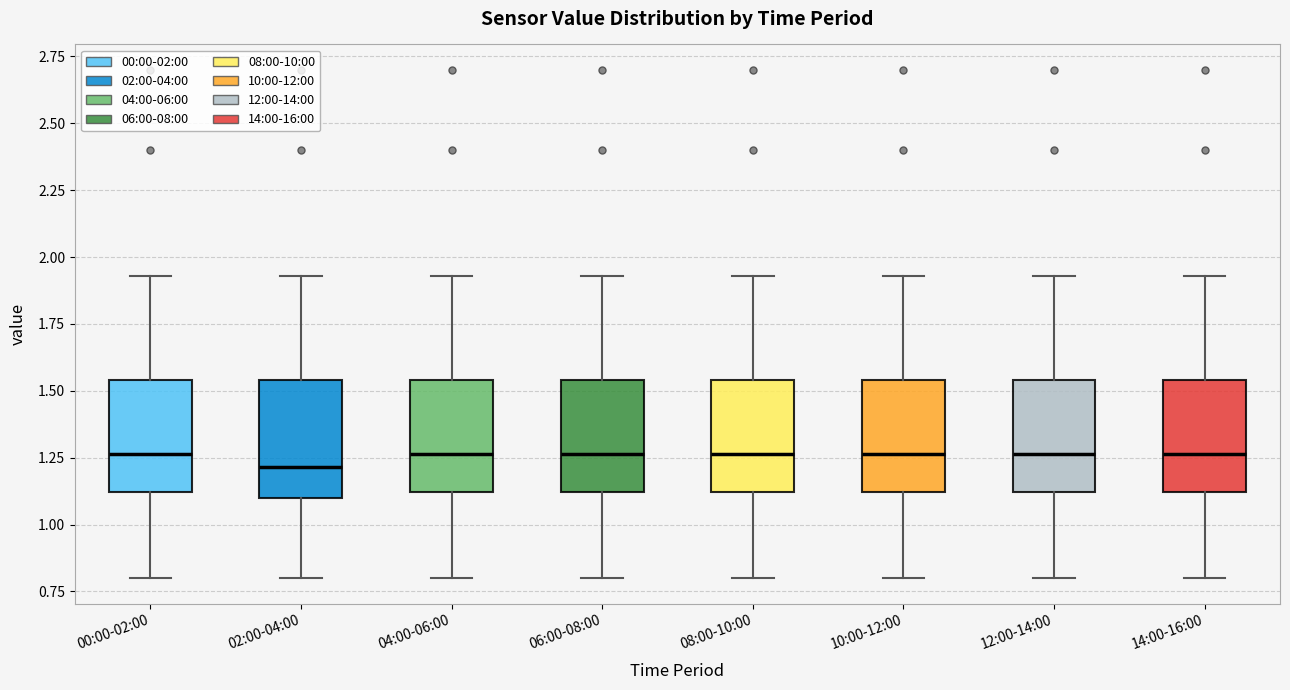

Reading left to right, transcribe this box plot: for each box, give where its median line is, the range the box spans, and where its two whiskers end, as read against the y-axis. The values are not printed on the chart, so give them approximately, as read against the axis.

00:00-02:00: median 1.25, box 1.10 to 1.55, whiskers 0.80 to 1.95
02:00-04:00: median 1.20, box 1.10 to 1.55, whiskers 0.80 to 1.95
04:00-06:00: median 1.25, box 1.10 to 1.55, whiskers 0.80 to 1.95
06:00-08:00: median 1.25, box 1.10 to 1.55, whiskers 0.80 to 1.95
08:00-10:00: median 1.25, box 1.10 to 1.55, whiskers 0.80 to 1.95
10:00-12:00: median 1.25, box 1.10 to 1.55, whiskers 0.80 to 1.95
12:00-14:00: median 1.25, box 1.10 to 1.55, whiskers 0.80 to 1.95
14:00-16:00: median 1.25, box 1.10 to 1.55, whiskers 0.80 to 1.95